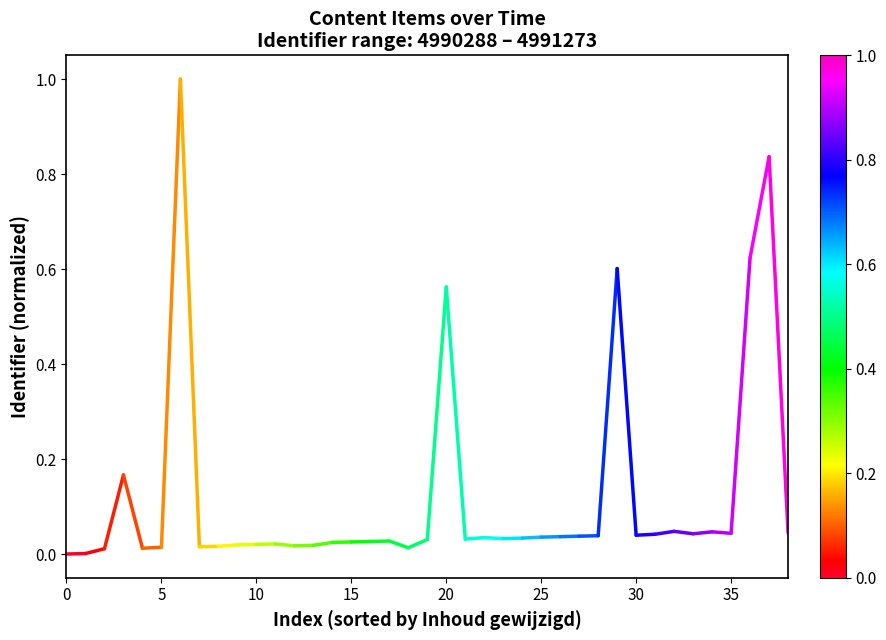

Is it true that the value at 0 is -0.0?

False